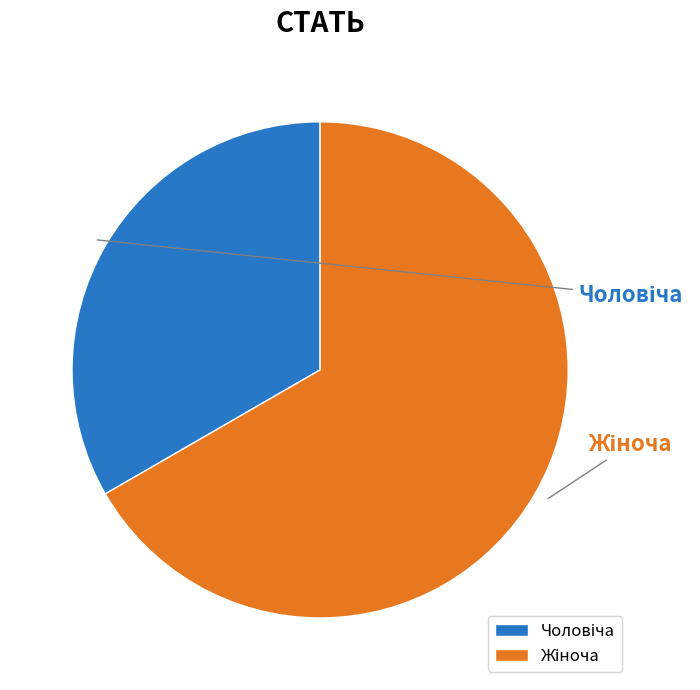

True or false: Чоловіча accounts for 46% of the total.

False